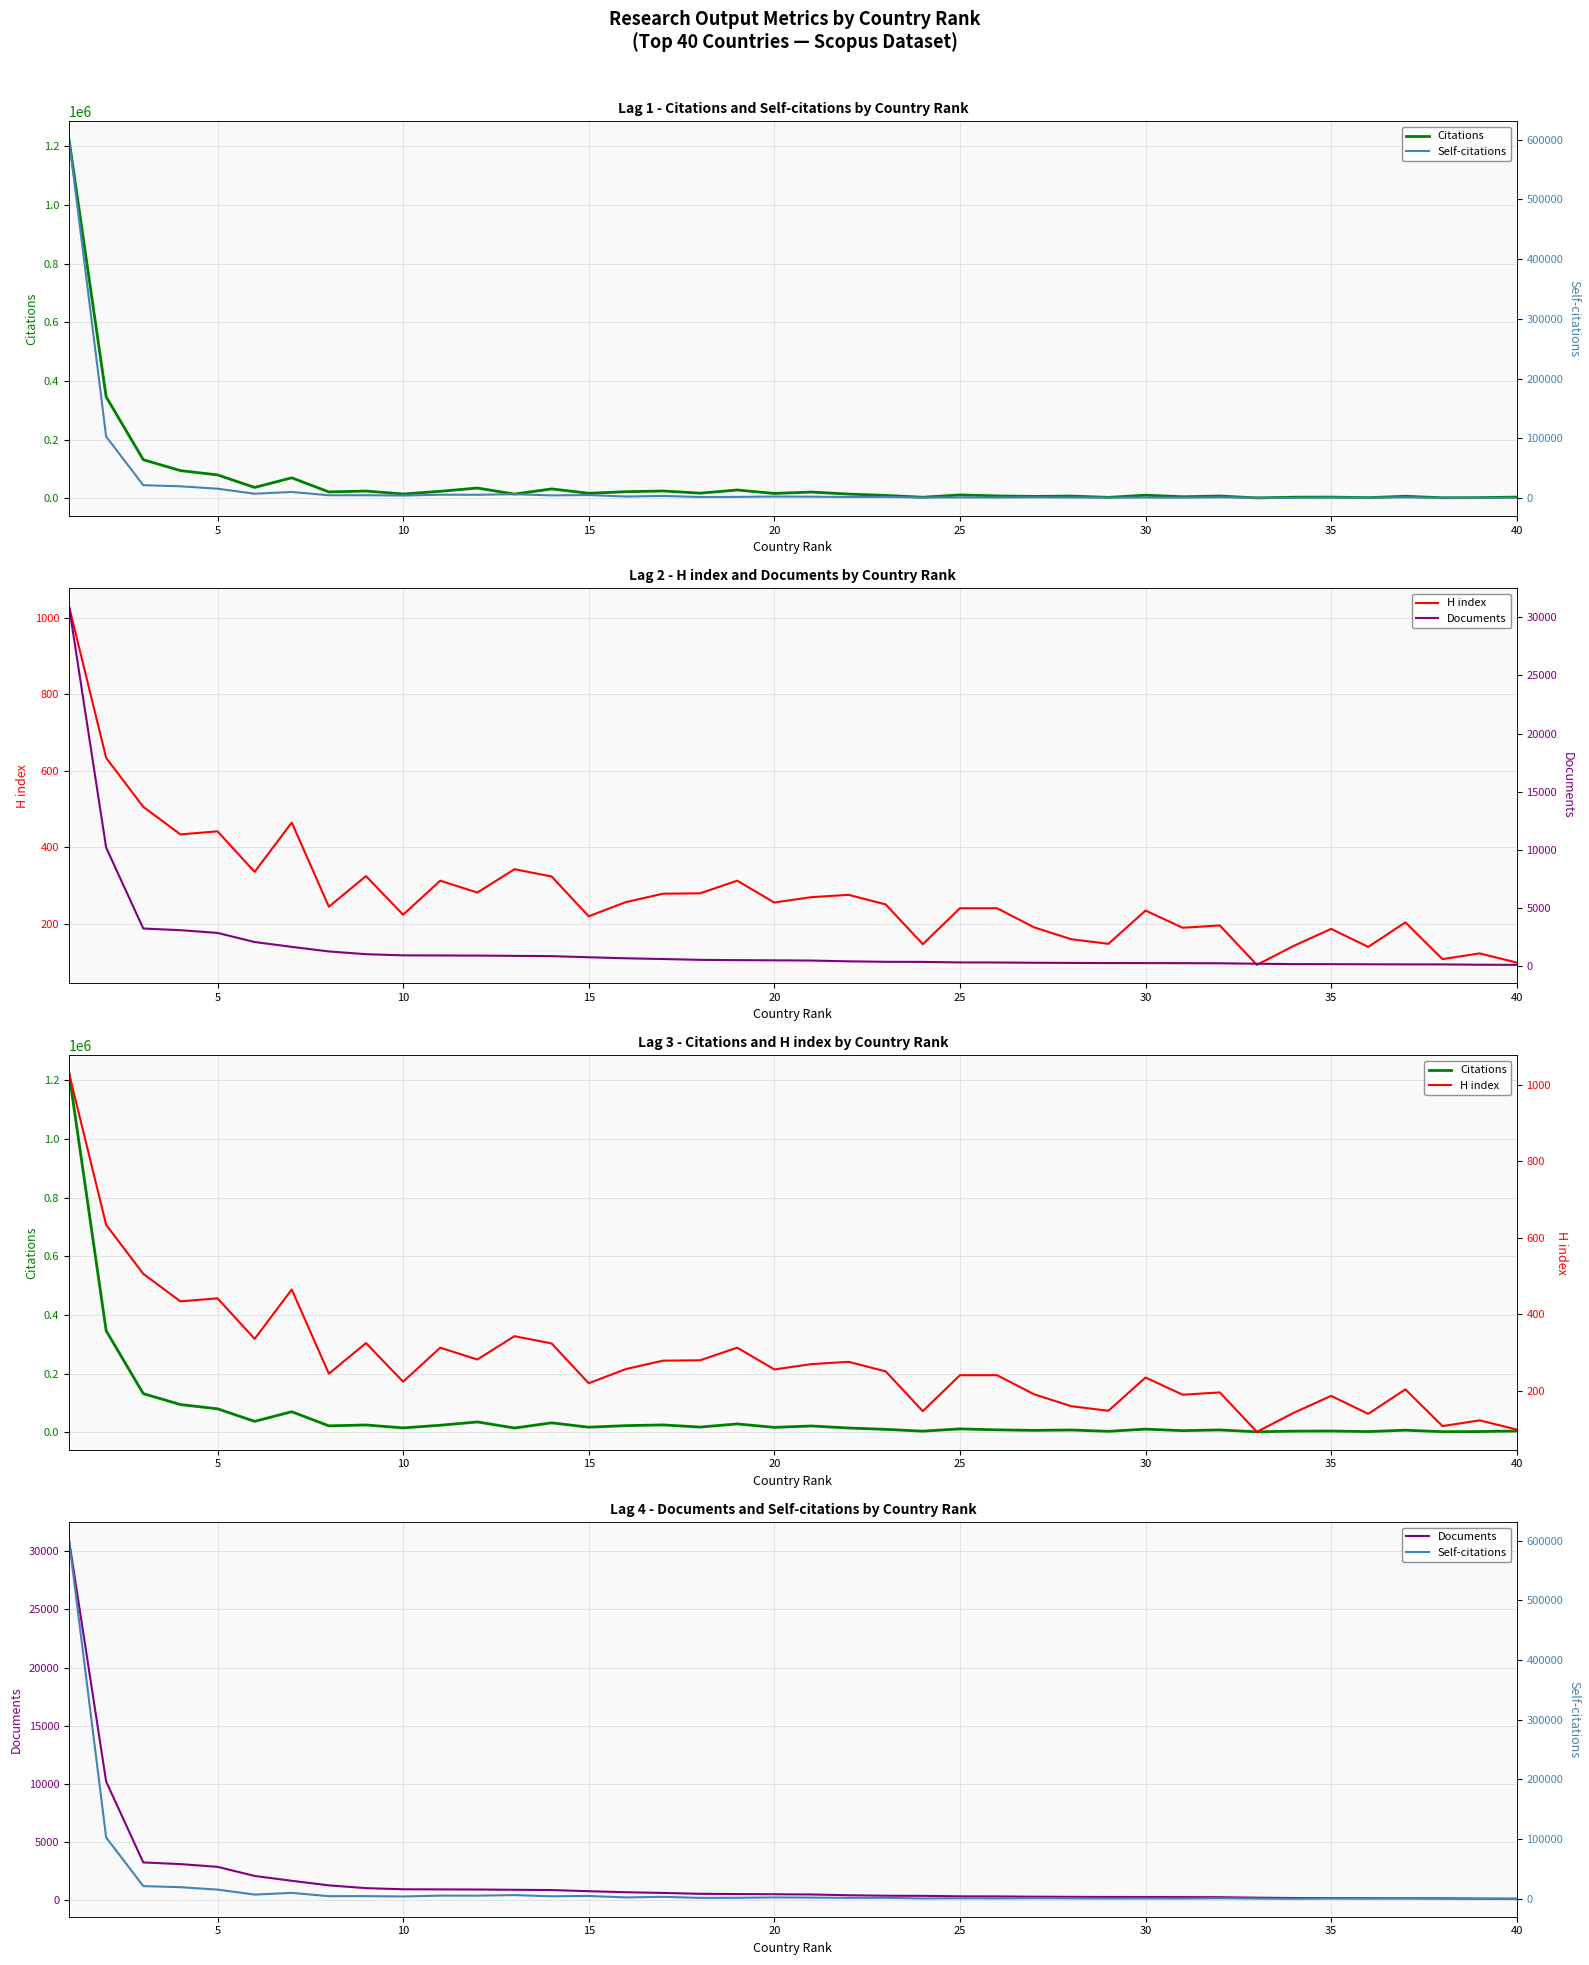

What are all the series names shown in the legend?

Citations, H index, Documents, Self-citations